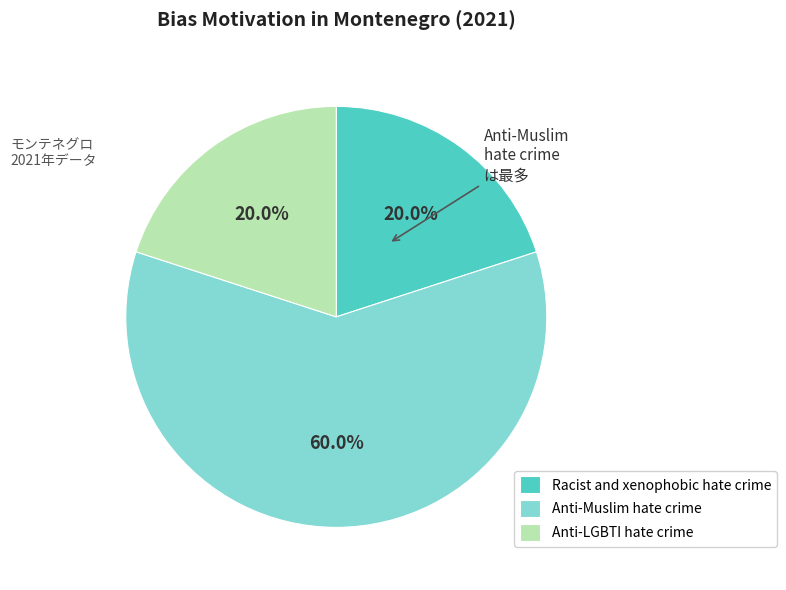

Does Anti-Muslim hate crime account for over 50% of the chart?

Yes